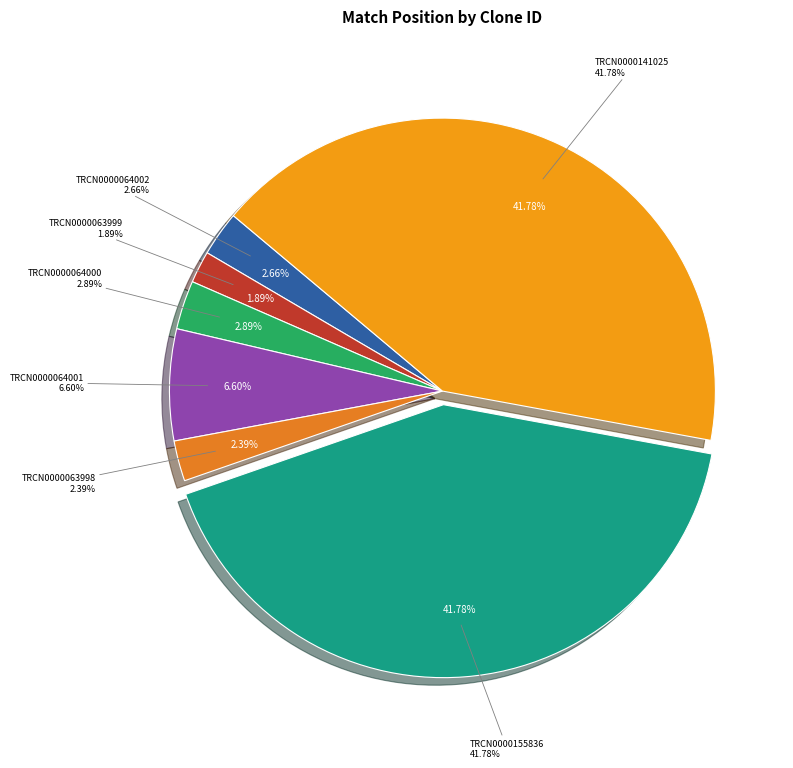

Combined, what portion of the pie is TRCN0000064002 and TRCN0000063998?

5.0%